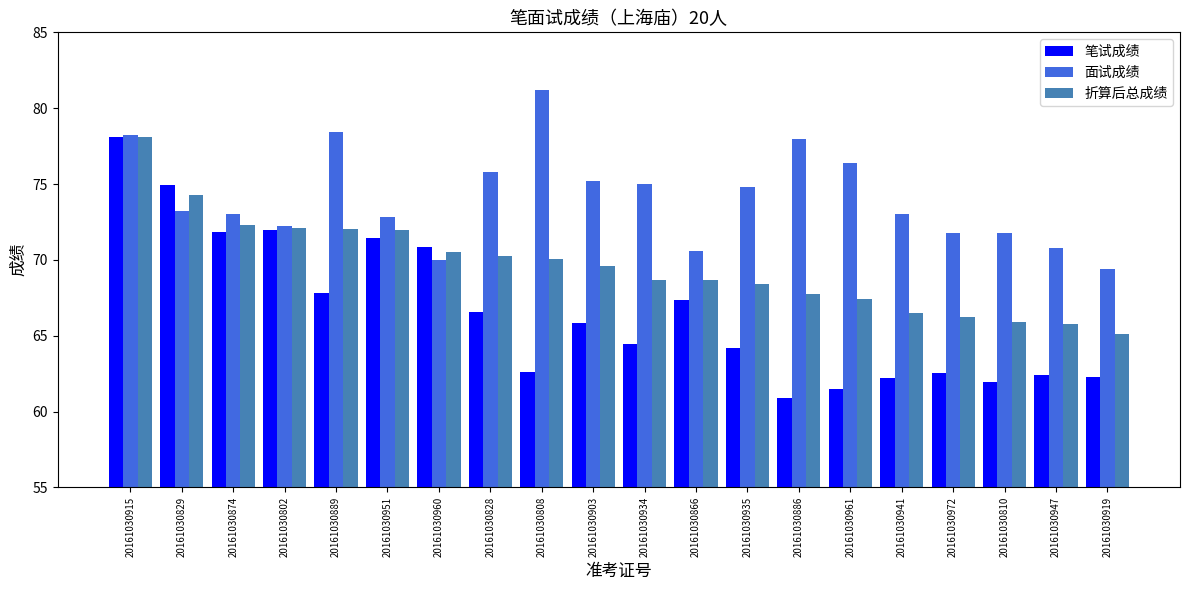

True or false: 面试成绩 has a value of 102.4 at 20161030886.

False